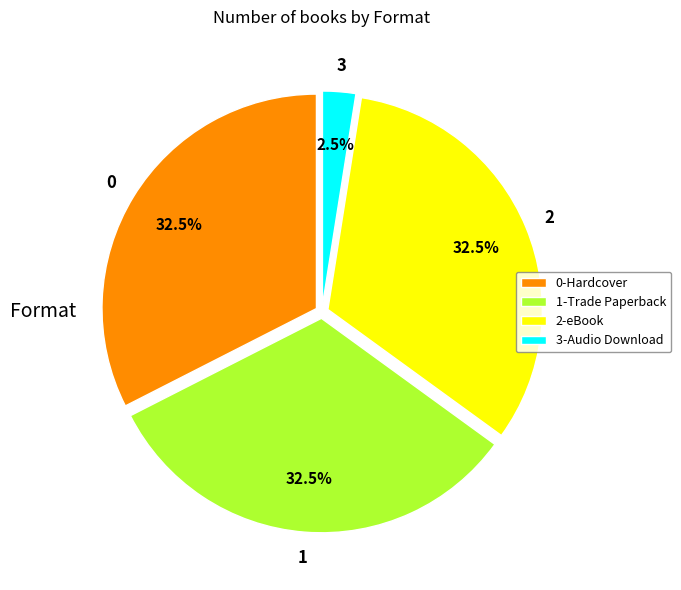

What is the total percentage of 2-eBook and 0-Hardcover?

65.0%